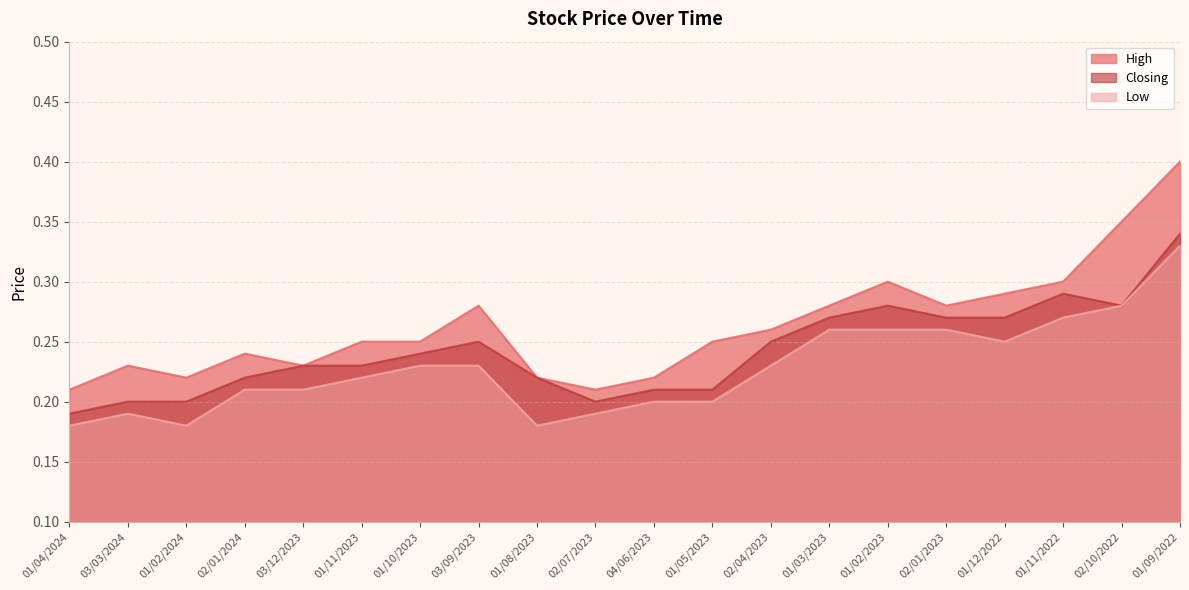

Which series has the largest range (max minus min)?

High